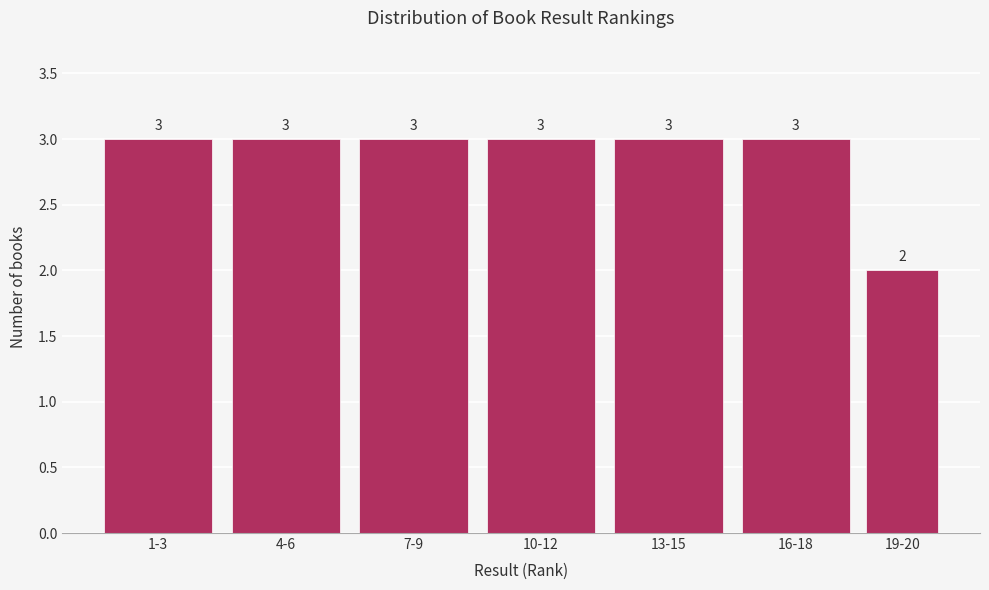

Reading right to left, list all the values displayed in this chart.

19-20=2	16-18=3	13-15=3	10-12=3	7-9=3	4-6=3	1-3=3